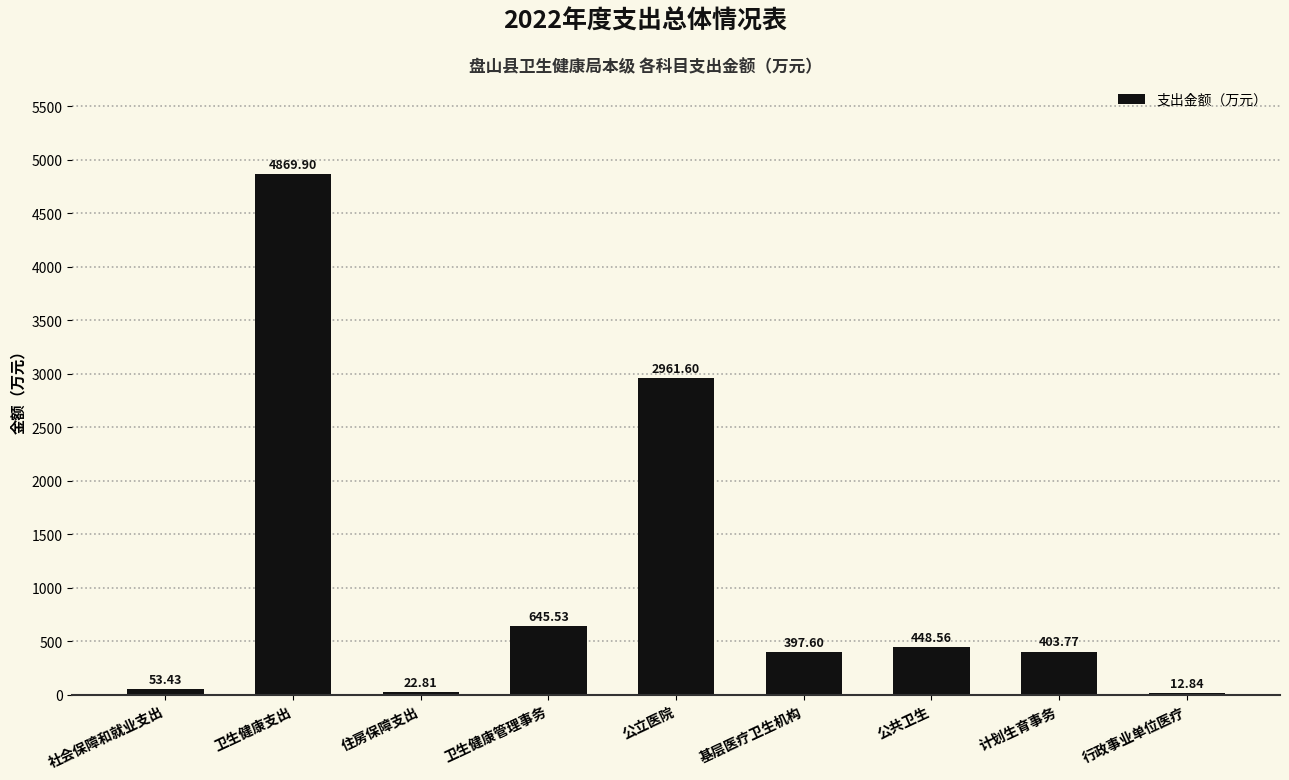

At which label does the data first exceed 403?

卫生健康支出